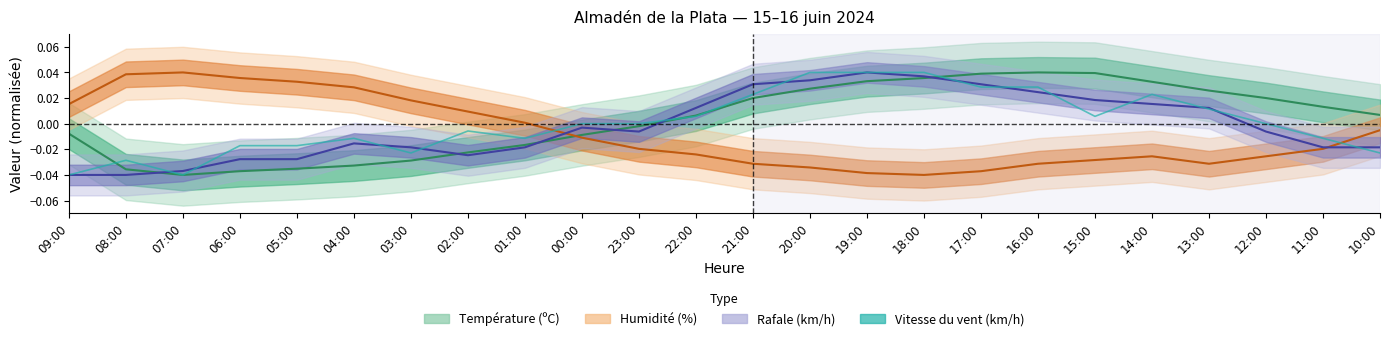

At which label is the value closest to 0?

00:00